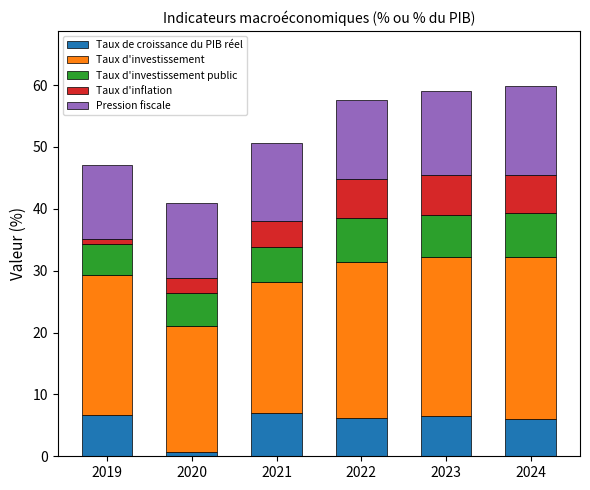

Are the bars grouped side by side (vs. stacked)?

No